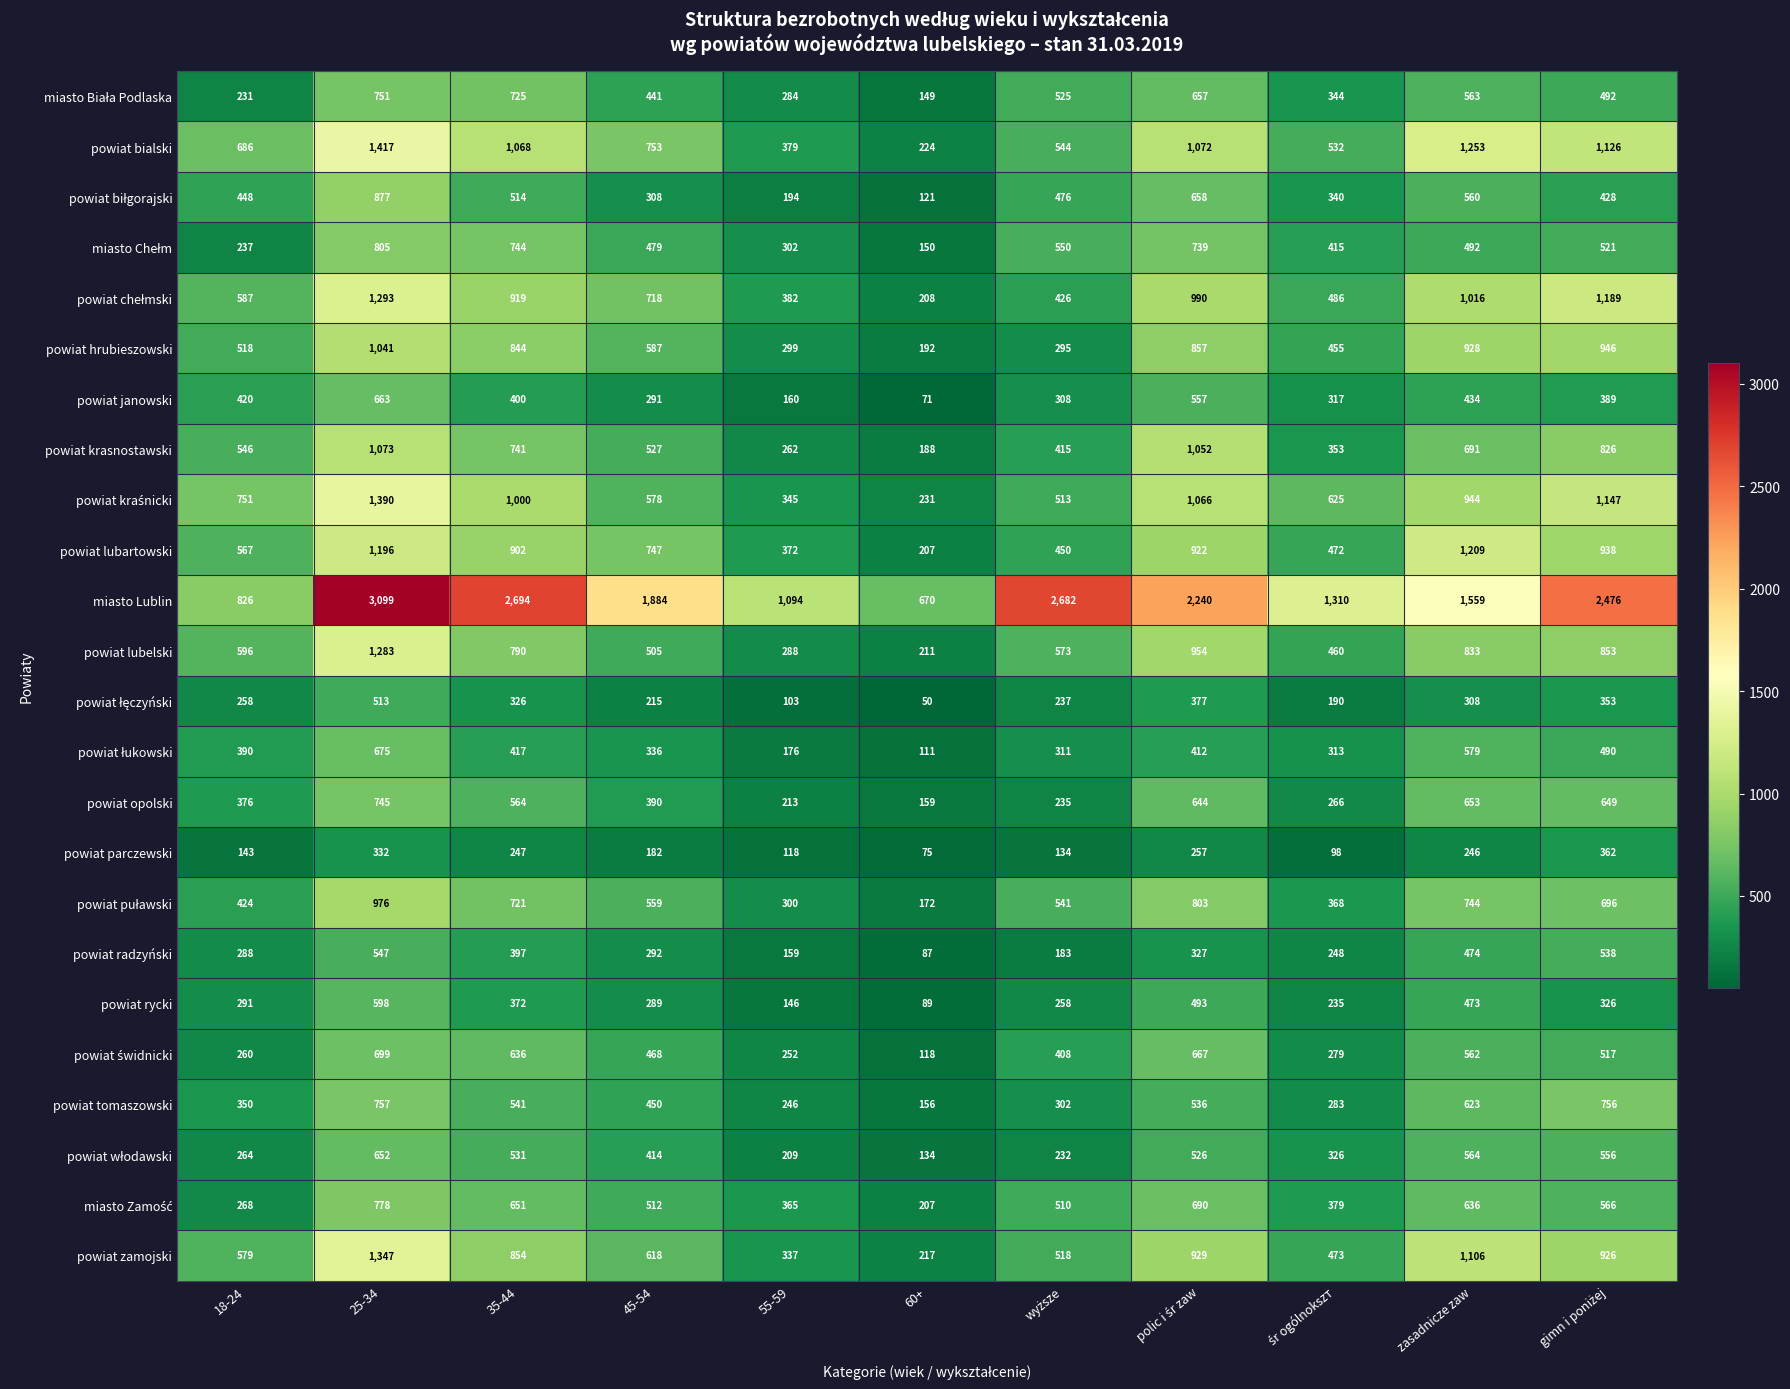

How many distinct data groups are displayed?

24